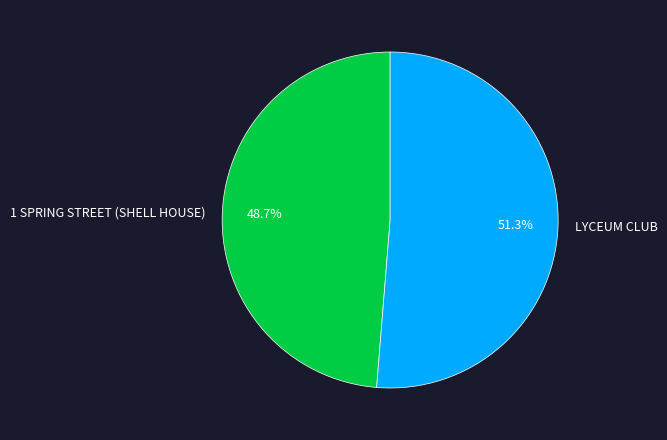

The LYCEUM CLUB slice represents 42% of the pie. True or false?

False